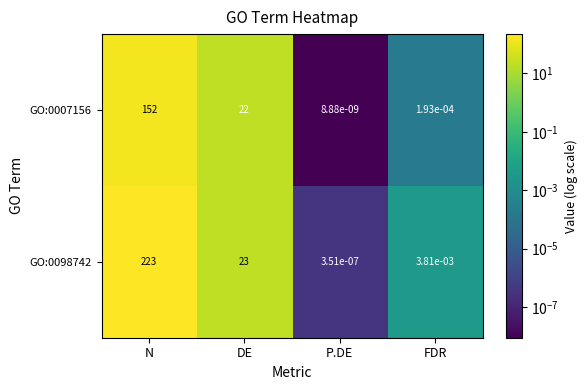

How many distinct data groups are displayed?

2